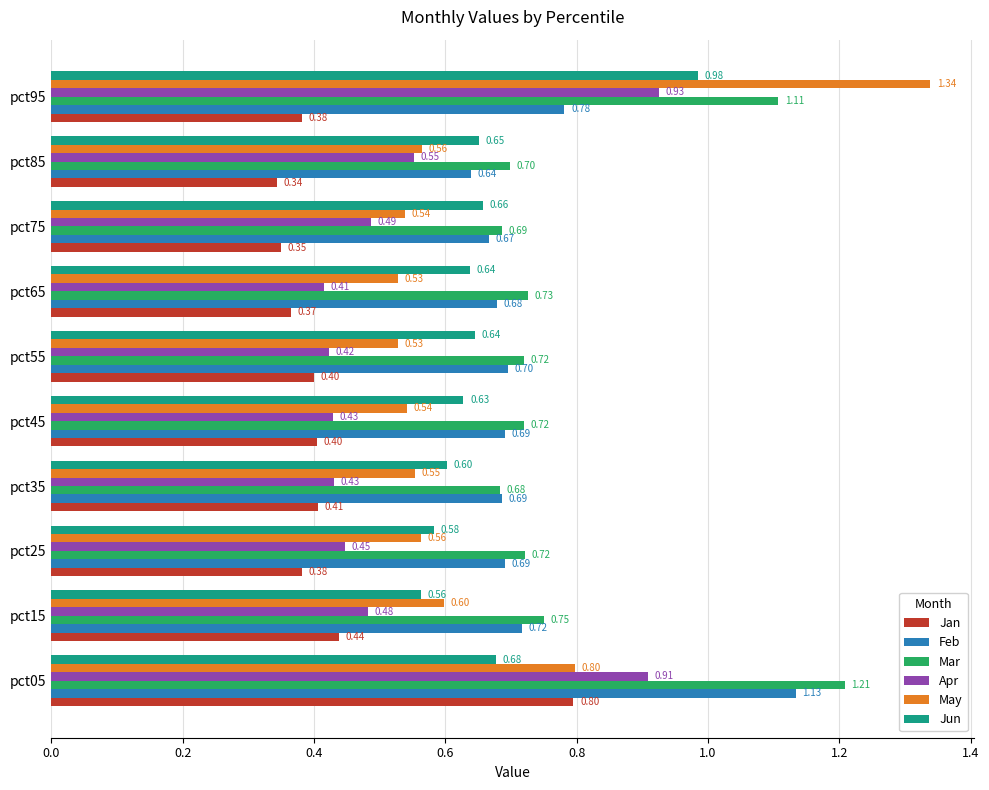

Between pct65 and pct85, which series saw the biggest shift?

Apr